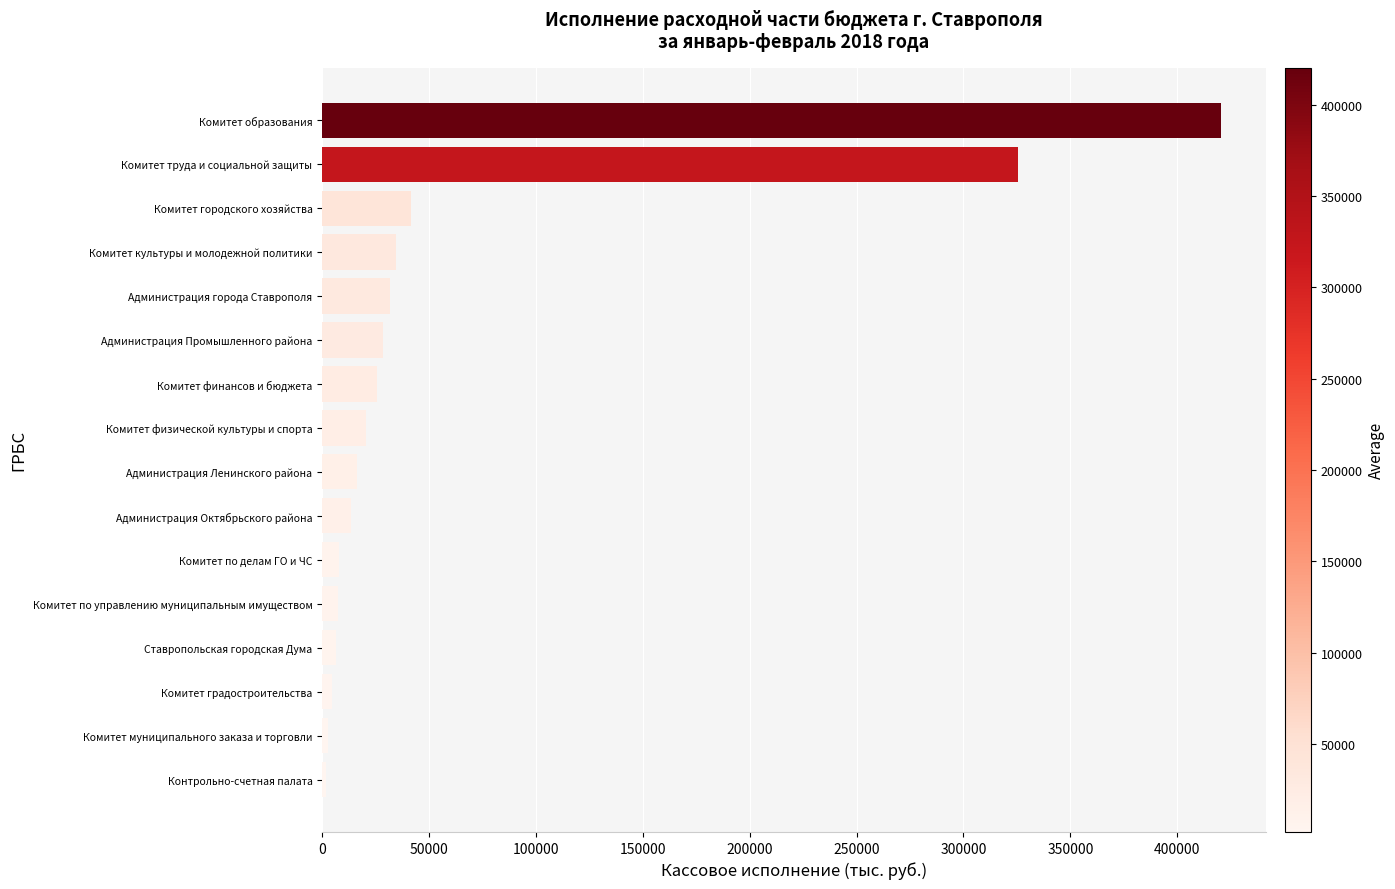

What is the maximum value shown in the chart?

420277